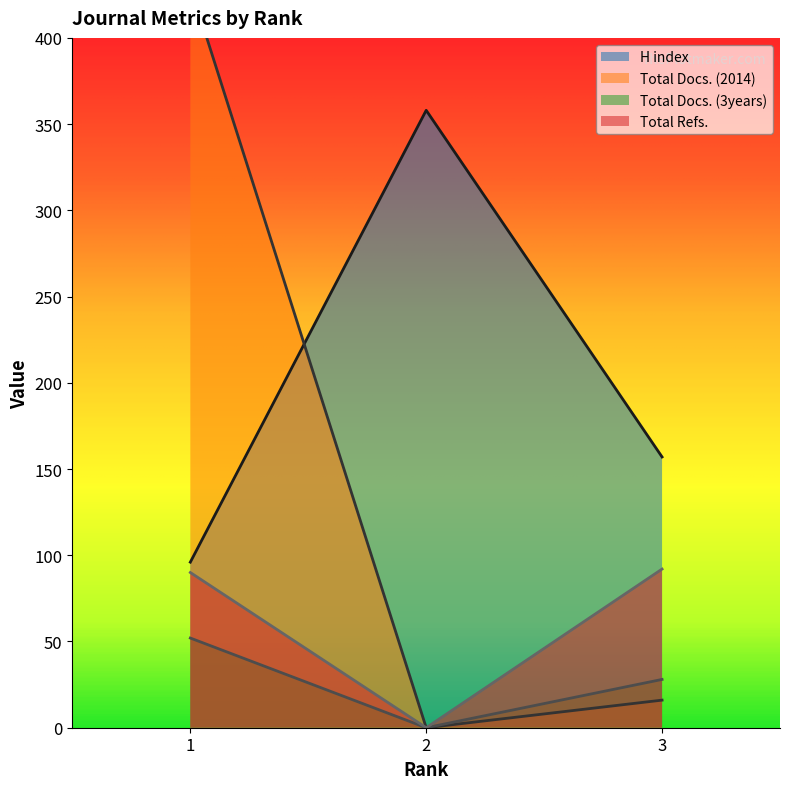

Reading left to right, list all the values displayed in this chart.

H index: 1=96	2=358	3=157
Total Docs. (2014): 1=430	2=0	3=16
Total Docs. (3years): 1=52	2=0	3=28
Total Refs.: 1=90	2=0	3=92